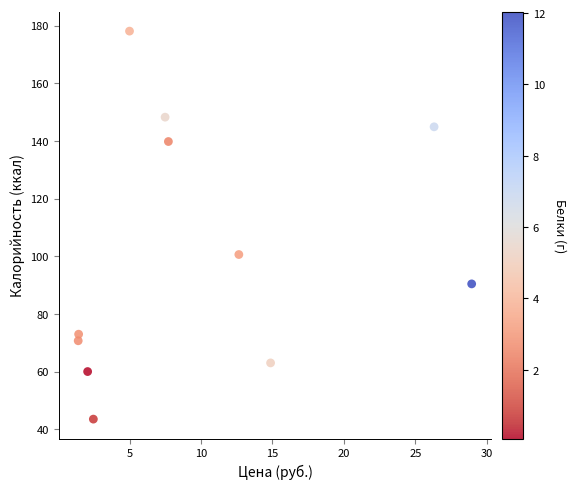

What is the range of X values (max minus min)?

27.5